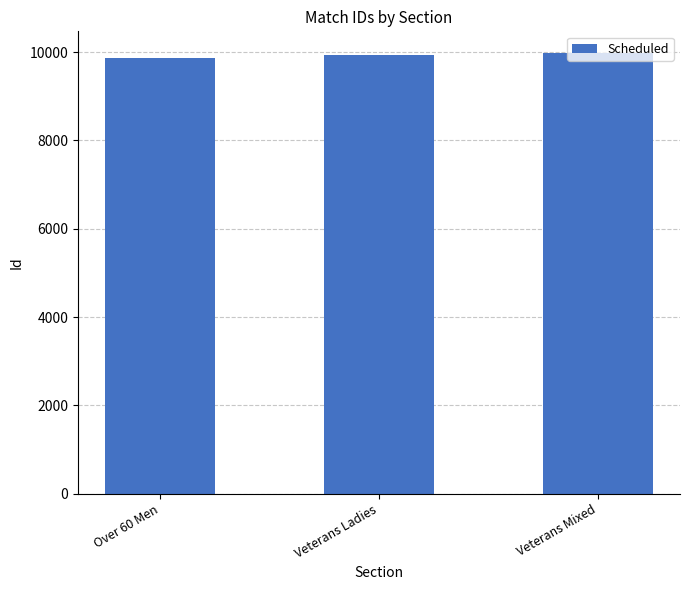

What is the difference between the maximum and second lowest values?

34